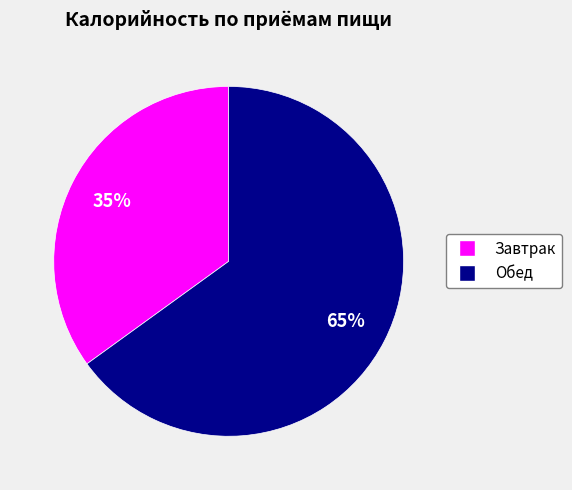

What is the smallest slice in the pie chart?

Завтрак